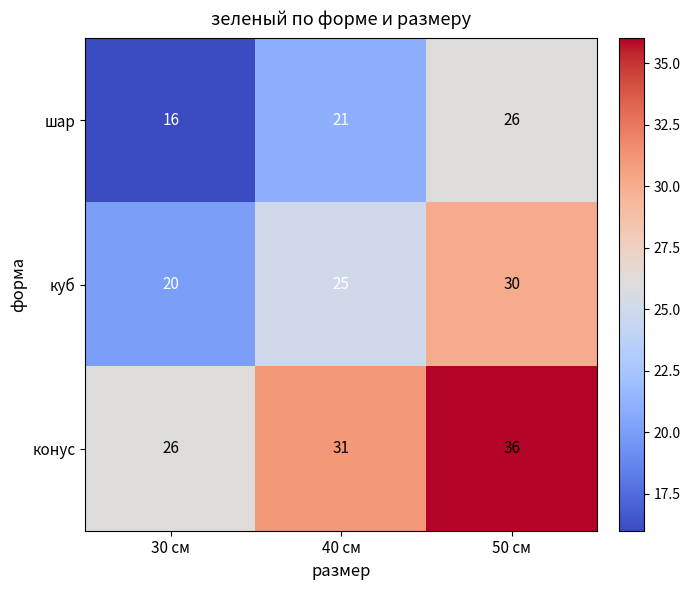

At which category does the chart reach its peak across all series?

50 см